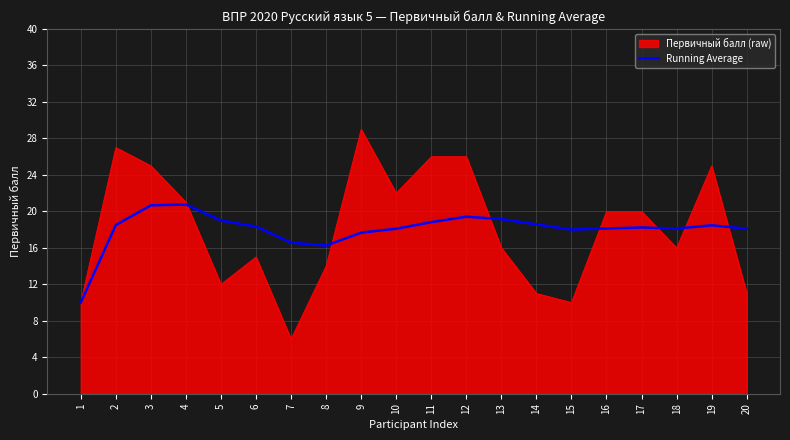

Which series has the widest spread of values?

Первичный балл (raw)